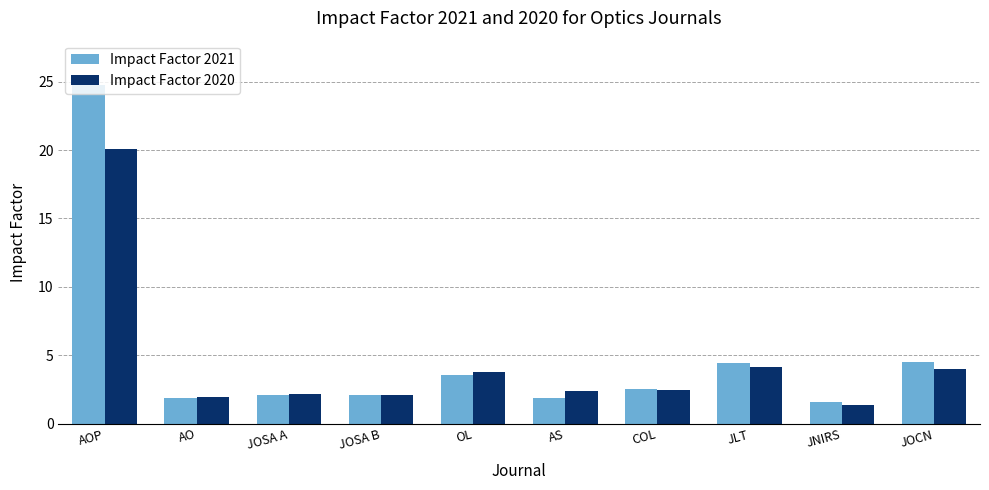

Read the Impact Factor 2021 value at AO.

1.9